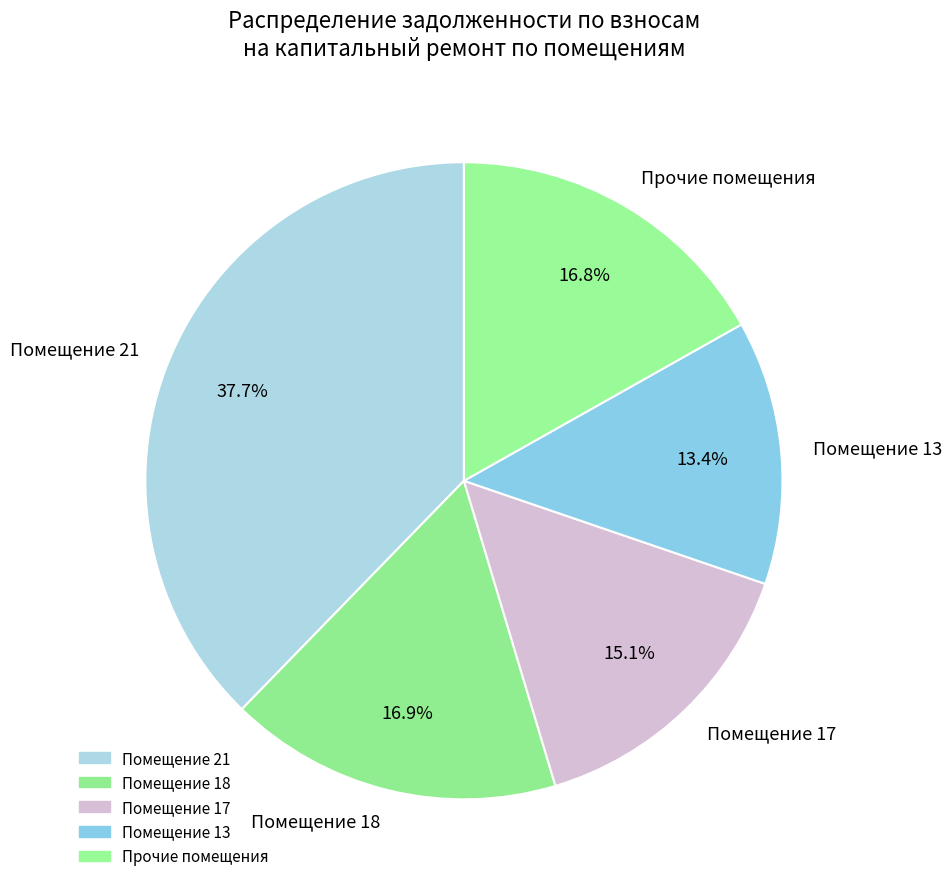

Is there any slice that represents more than half of the pie?

No